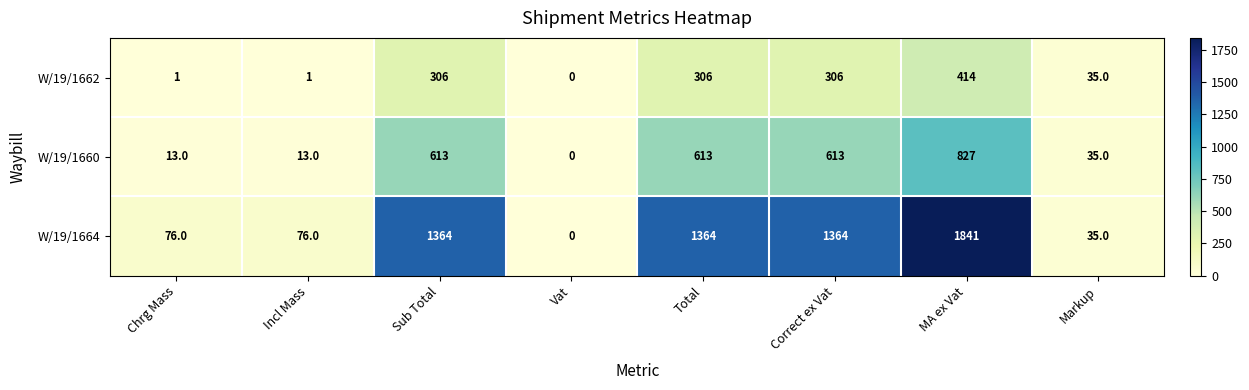

What is the total value across all series at MA ex Vat?

3082